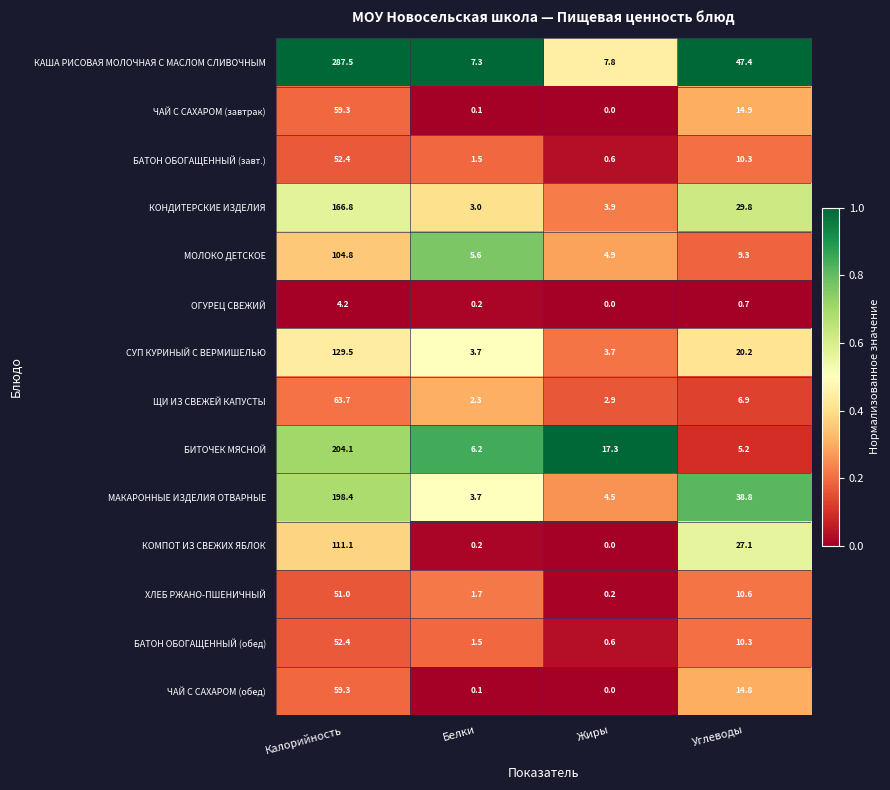

How many data points does each series have?

4